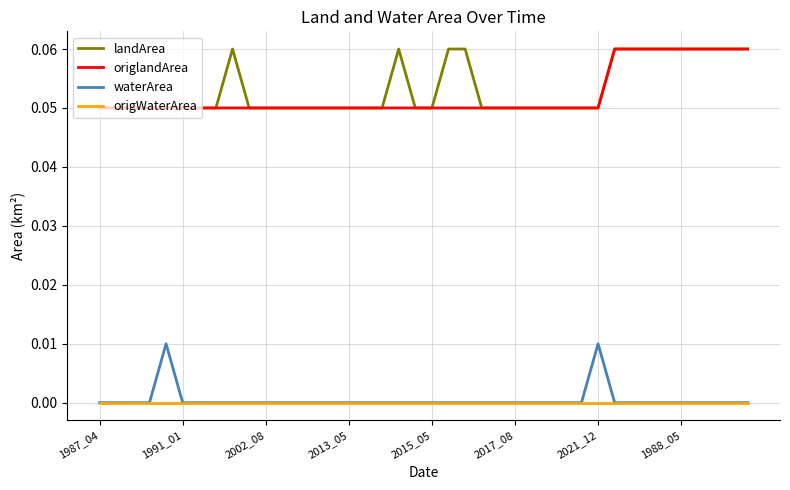

True or false: origWaterArea and landArea intersect in this chart.

False